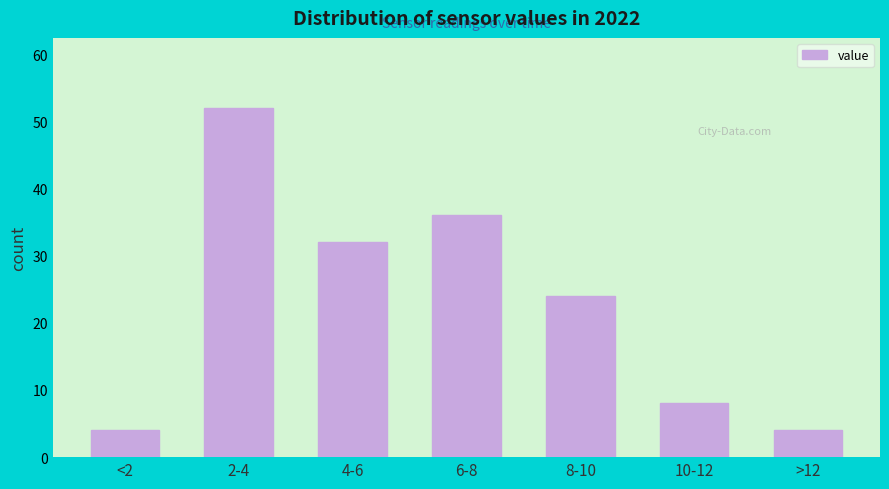

Reading left to right, what are all the values shown in this chart?

4	52	32	36	24	8	4